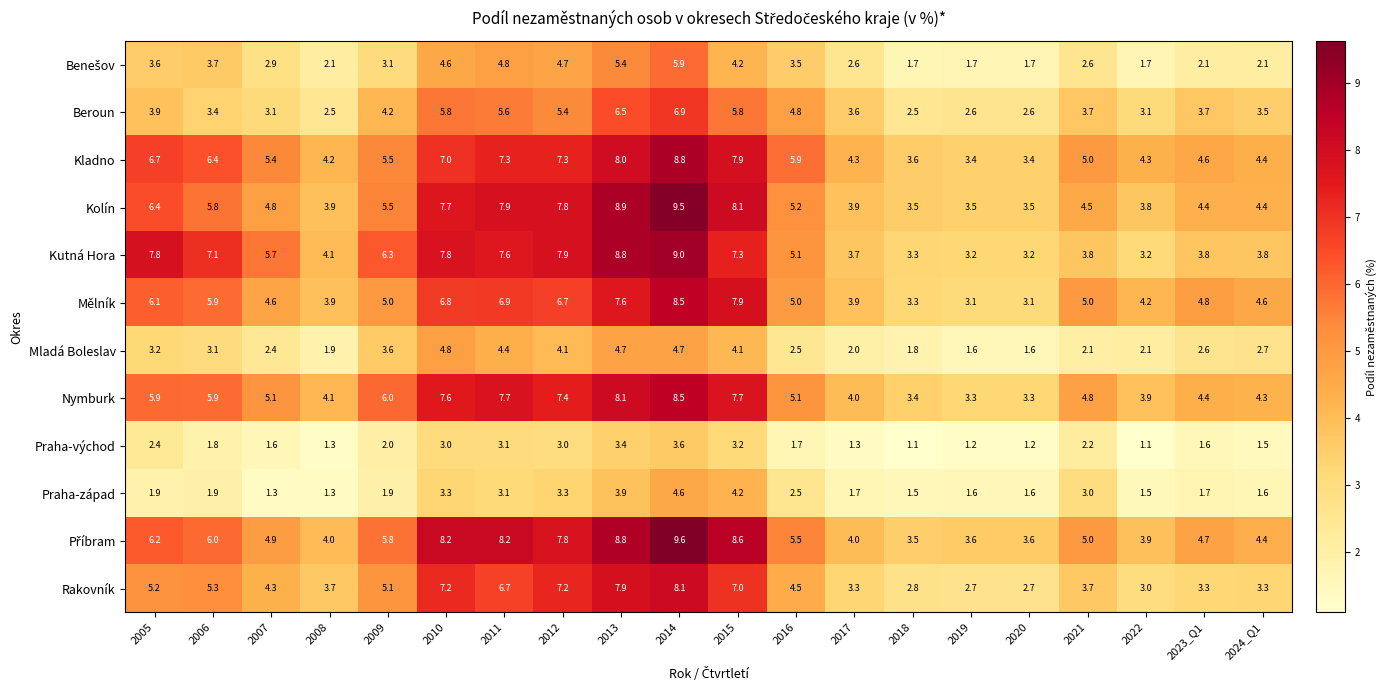

What is the lowest value of the Kutná Hora series?

3.2